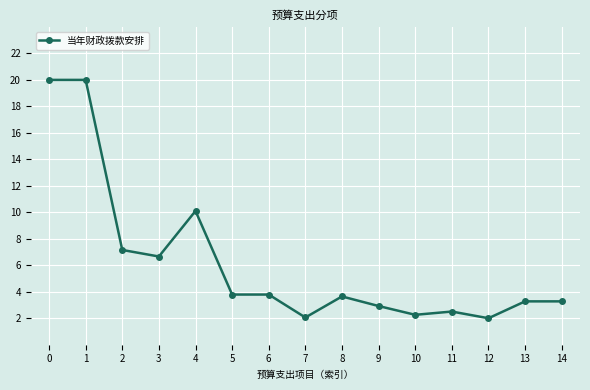

The chart shows a value of 1.4 at 11. True or false?

False